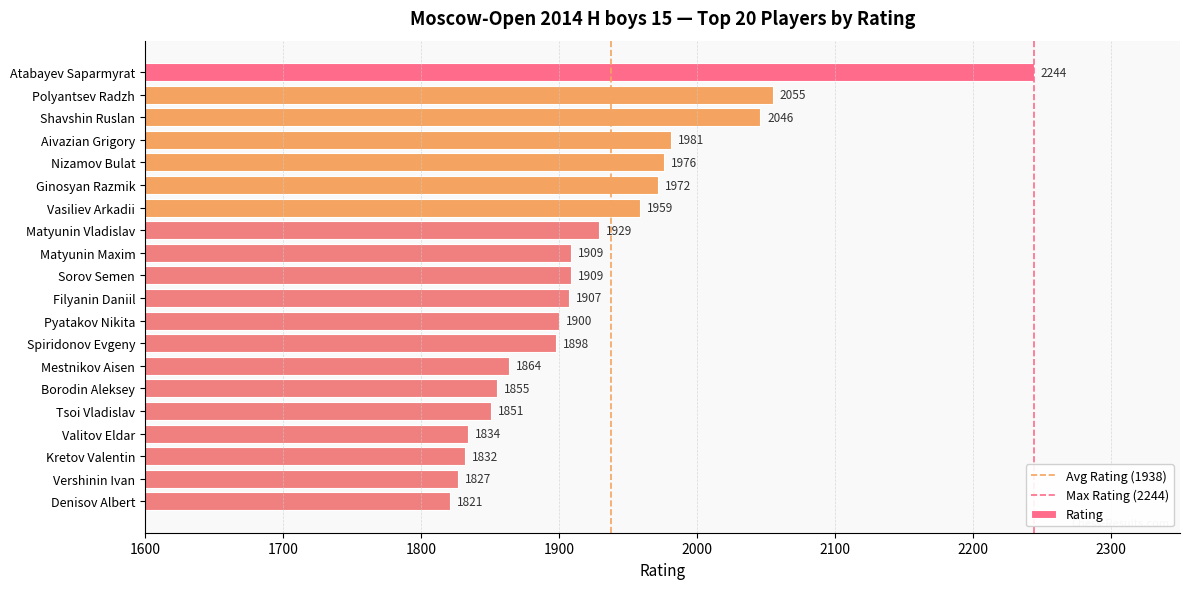

What value does the data have at Denisov Albert, to the nearest 10?

1820